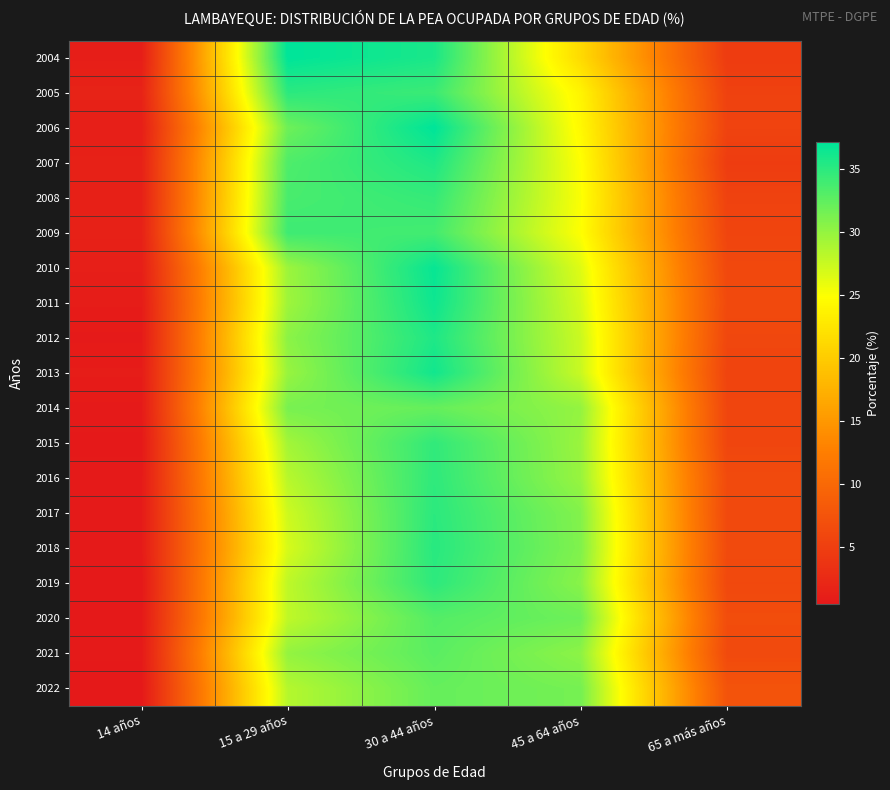

List the series in order of their peak value, highest first.

2004, 2006, 2010, 2011, 2013, 2007, 2012, 2018, 2005, 2017, 2019, 2016, 2015, 2008, 2009, 2020, 2021, 2022, 2014